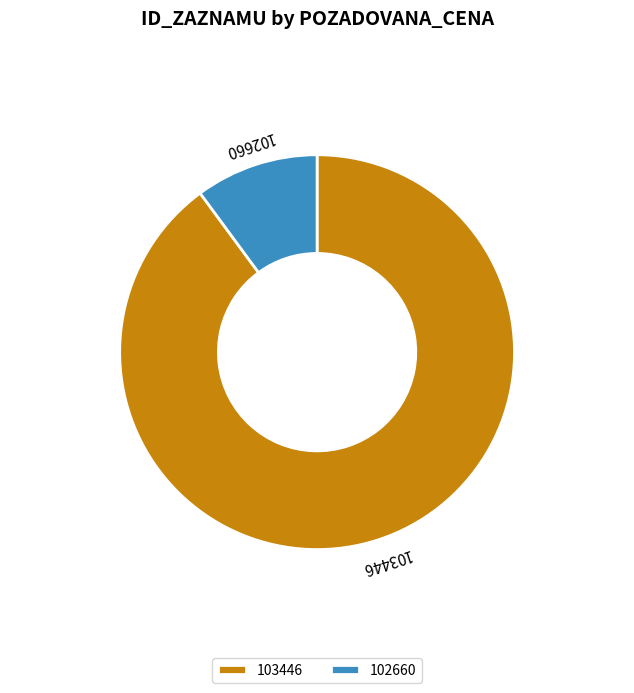

Which has a higher value, 102660 or 103446?

103446